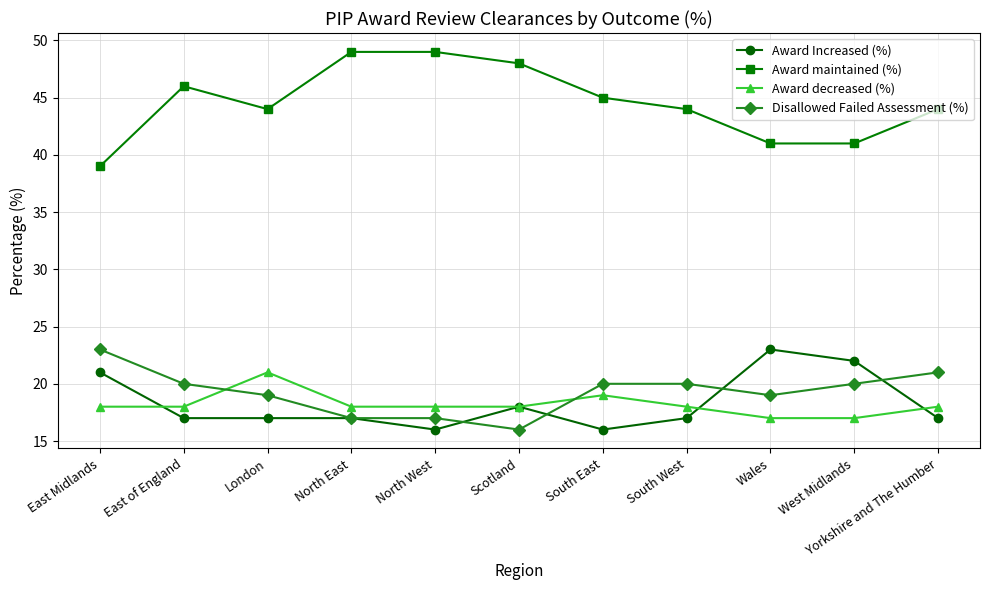

What is the minimum value for Award maintained (%)?

39